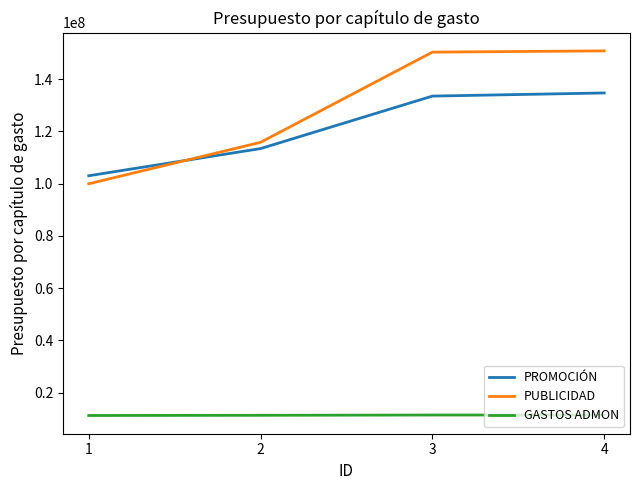

What is the difference between the GASTOS ADMON values at 2 and 4?

118086